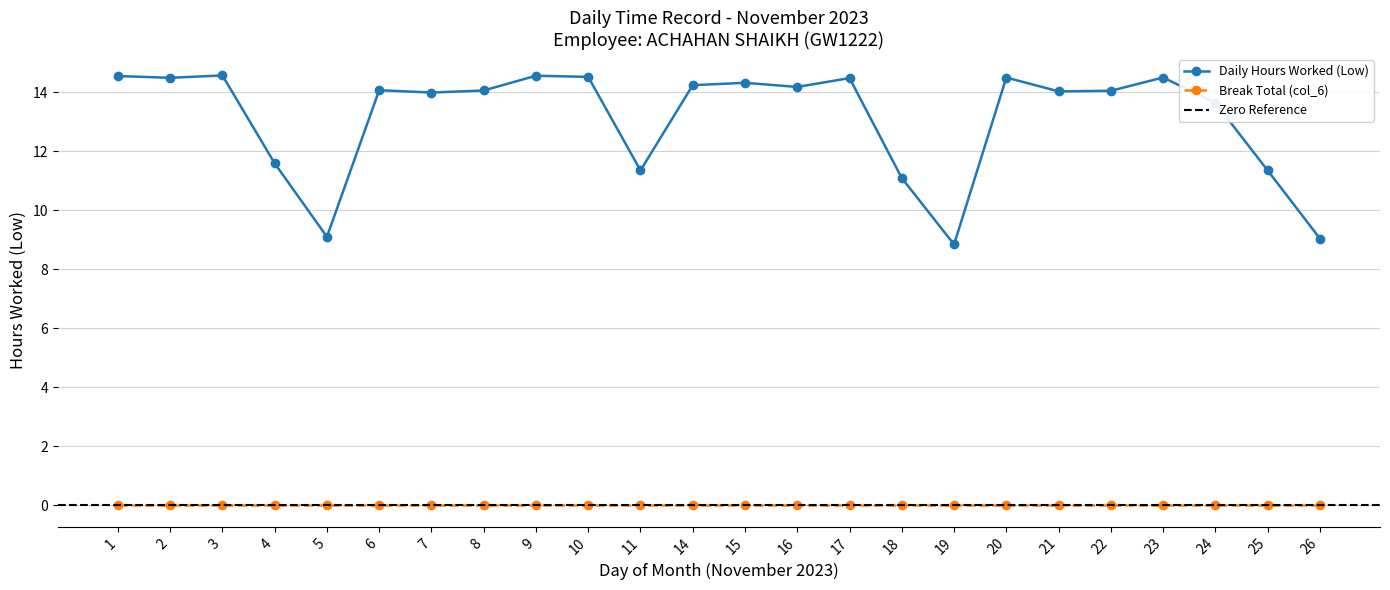

What is the average value?

13.1